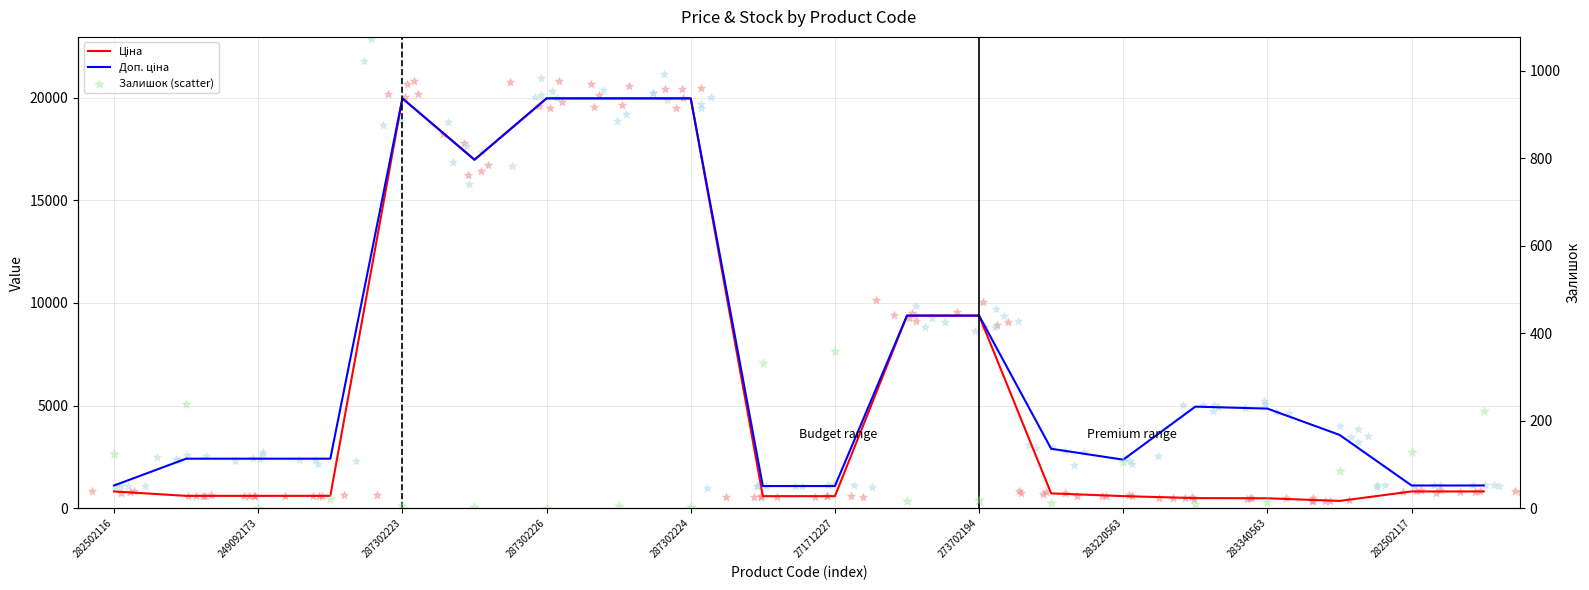

Which series has the largest total across all categories?

Доп. ціна